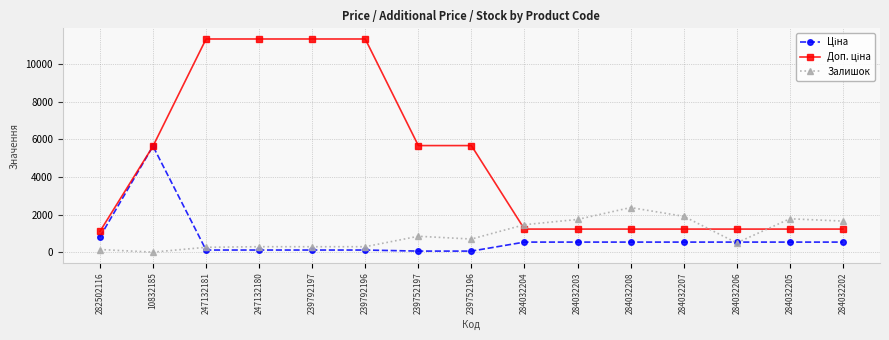

True or false: Залишок has more than 1 interior local peaks.

True